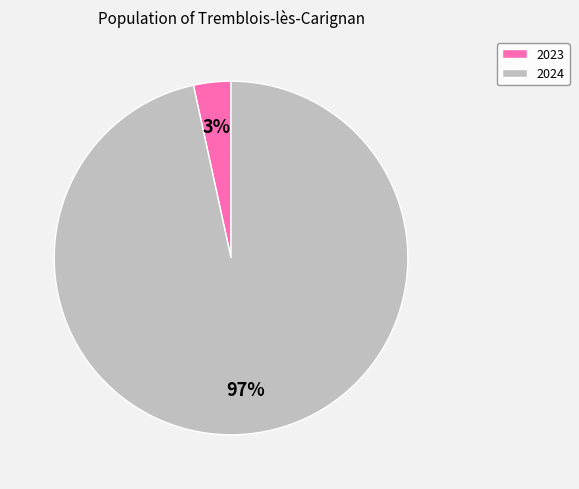

To the nearest percent, what is the average slice percentage?

50%